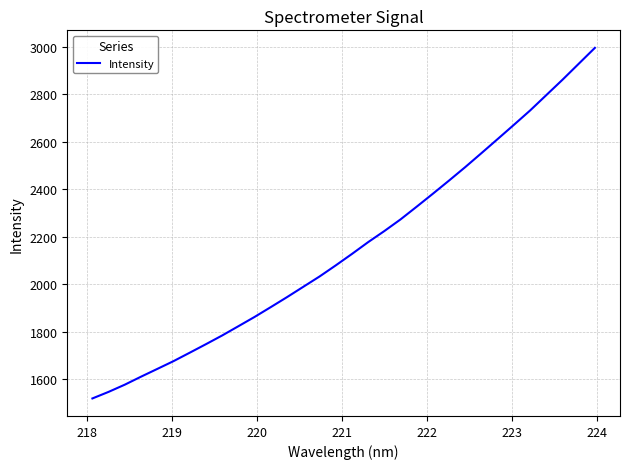

What is the minimum value shown in the chart?

1519.5